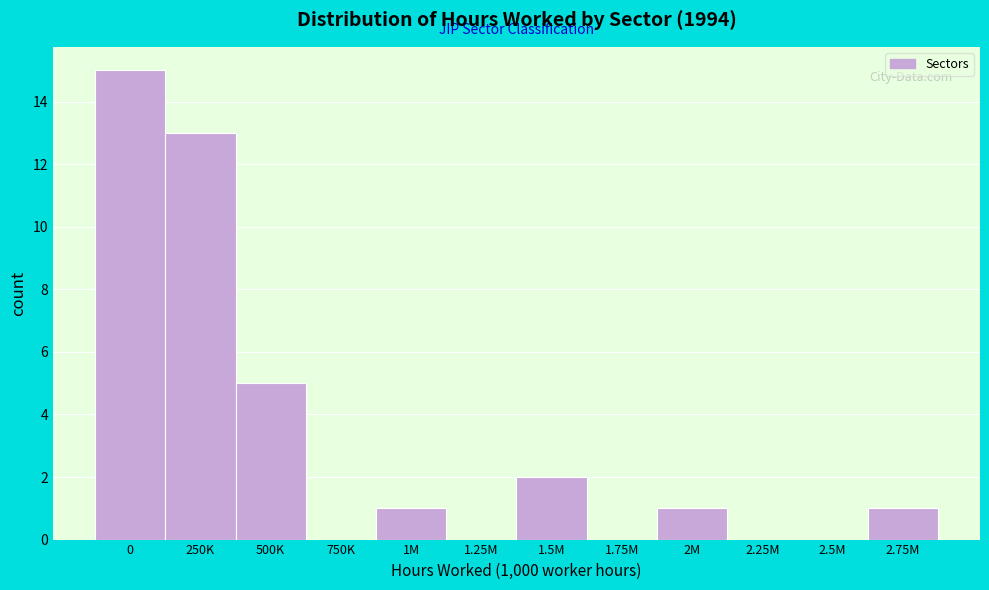

Reading left to right, transcribe all the data shown in this chart.

0=15	250K=13	500K=5	750K=0	1M=1	1.25M=0	1.5M=2	1.75M=0	2M=1	2.25M=0	2.5M=0	2.75M=1